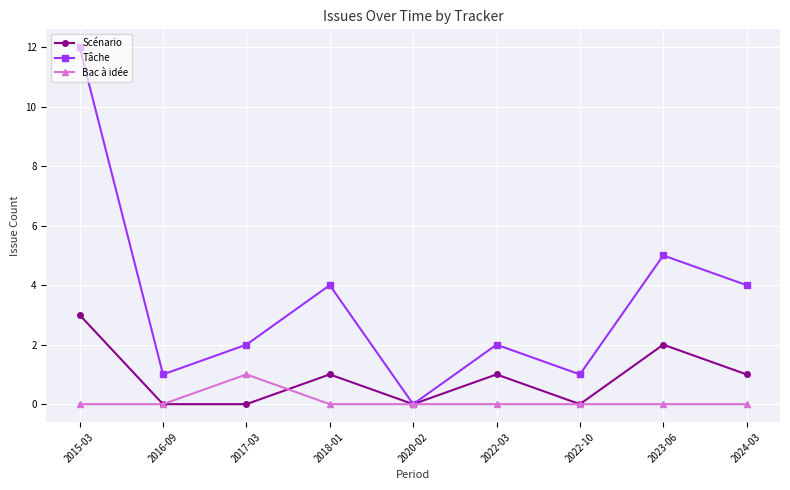

What is the sum of all Scénario values?

8